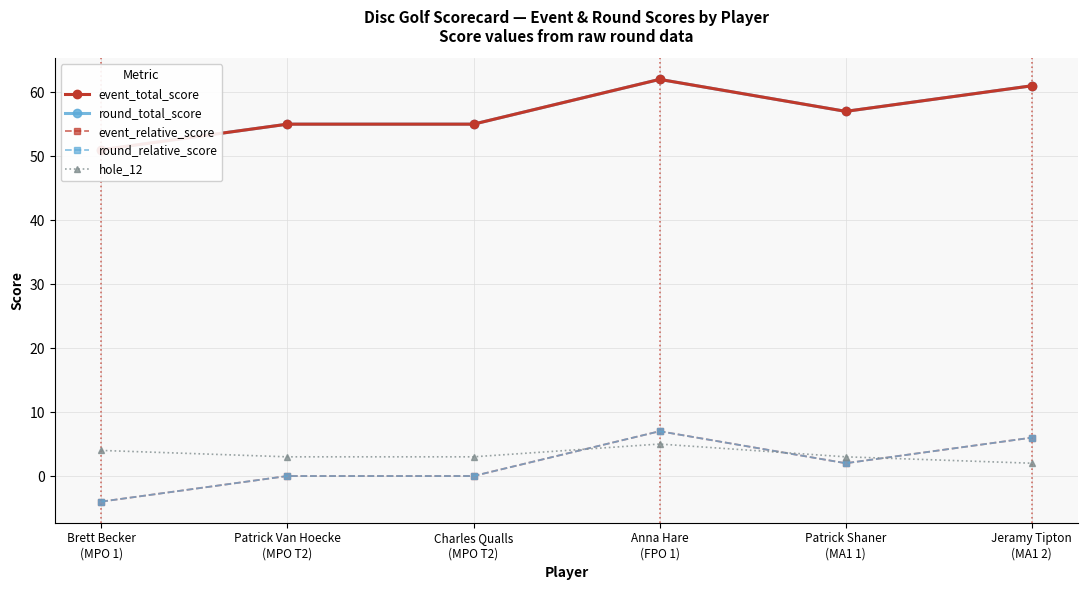

What is the average value of the event_total_score series?

57